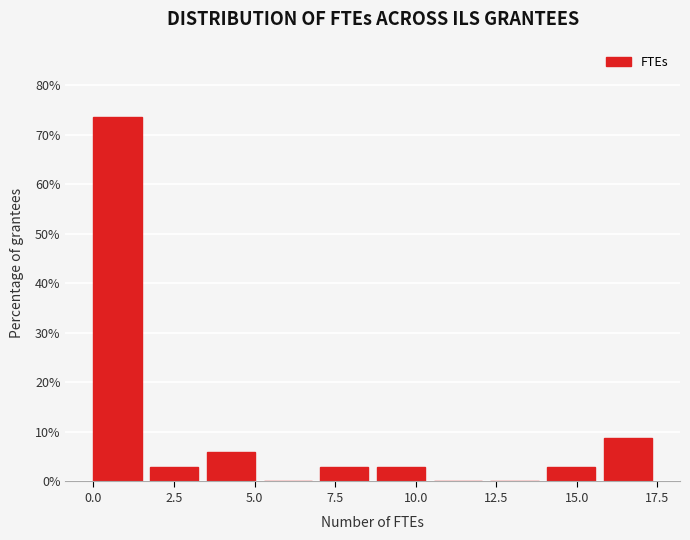

Read against the x-axis, roughly where is the centre of the tallest bar?

0.5